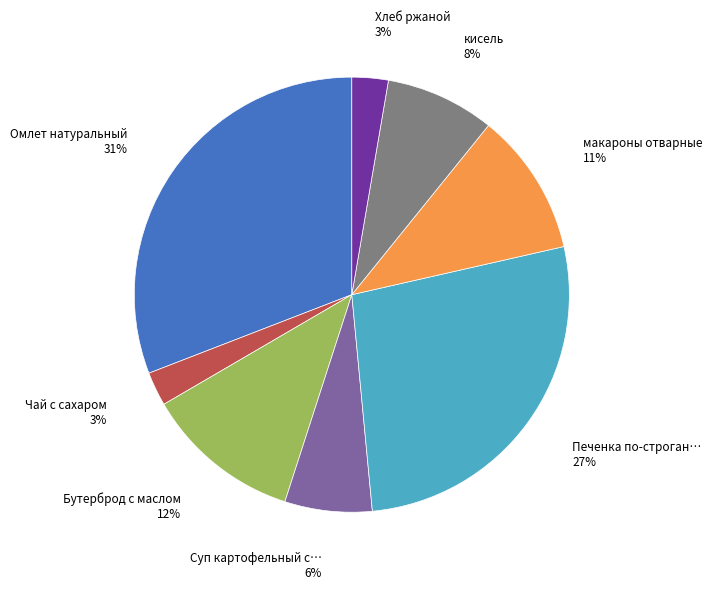

To the nearest percent, what is the difference between the largest and smallest slice percentages?

28%